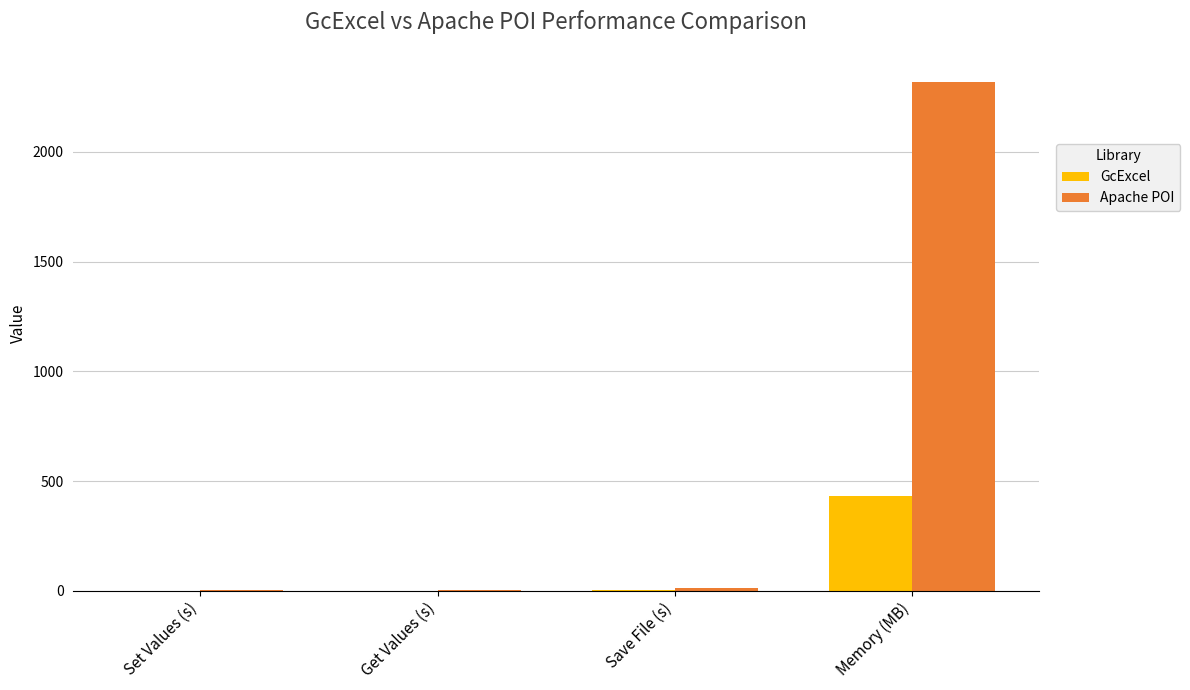

True or false: Apache POI has a value of 4.6 at Set Values (s).

True